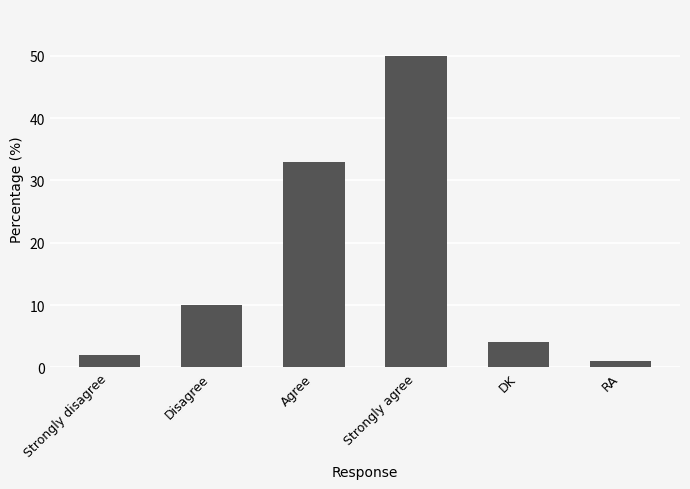

List the labels in order of value, largest first.

Strongly agree, Agree, Disagree, DK, Strongly disagree, RA